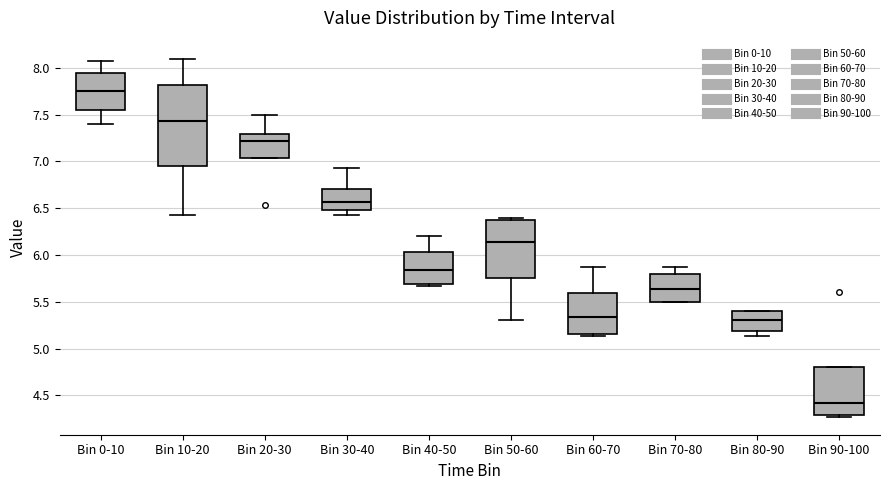

Where does the upper whisker of the box for Bin 0-10 end on the y-axis? The values are not printed on the chart, so give them approximately, as read against the axis.

8.05